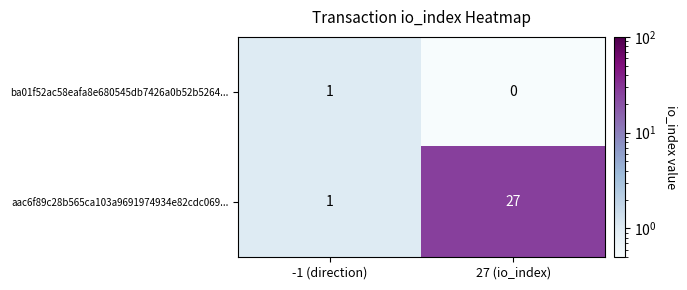

How many data points does each series have?

2